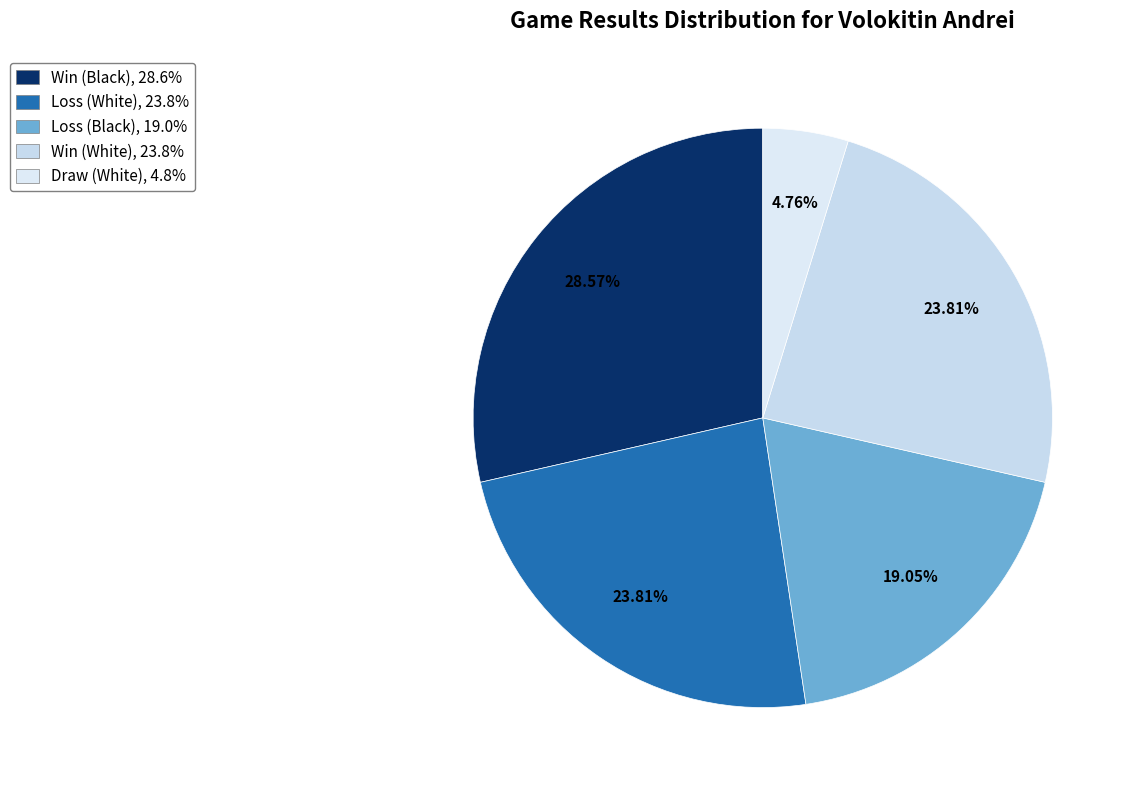

To the nearest percent, what is the difference between the largest and smallest slice percentages?

24%